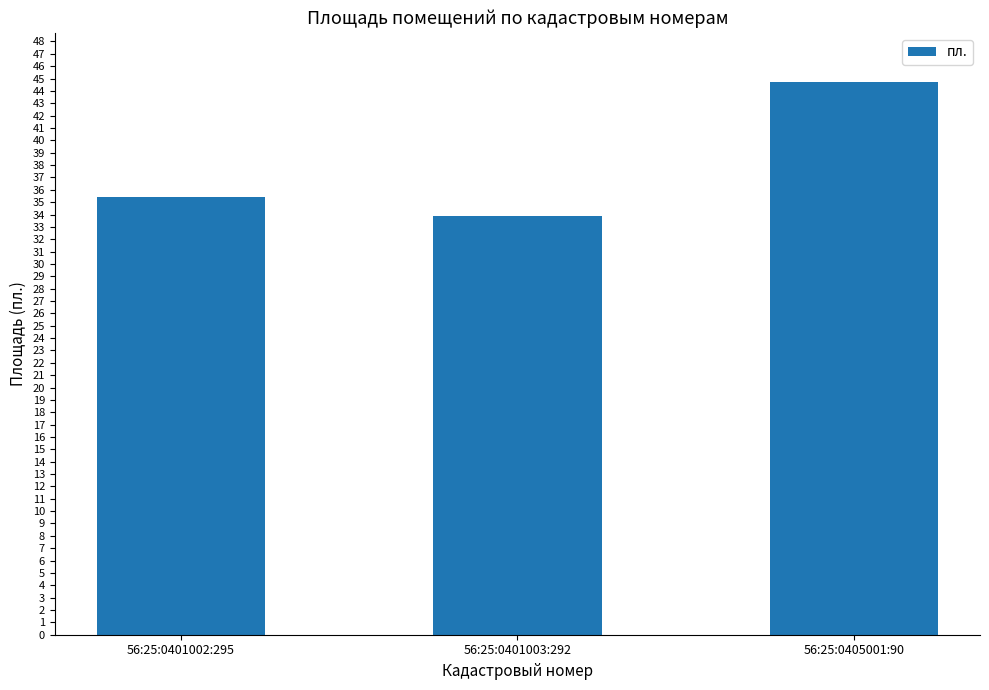

Where is the data nearest to the value 39?

56:25:0401002:295